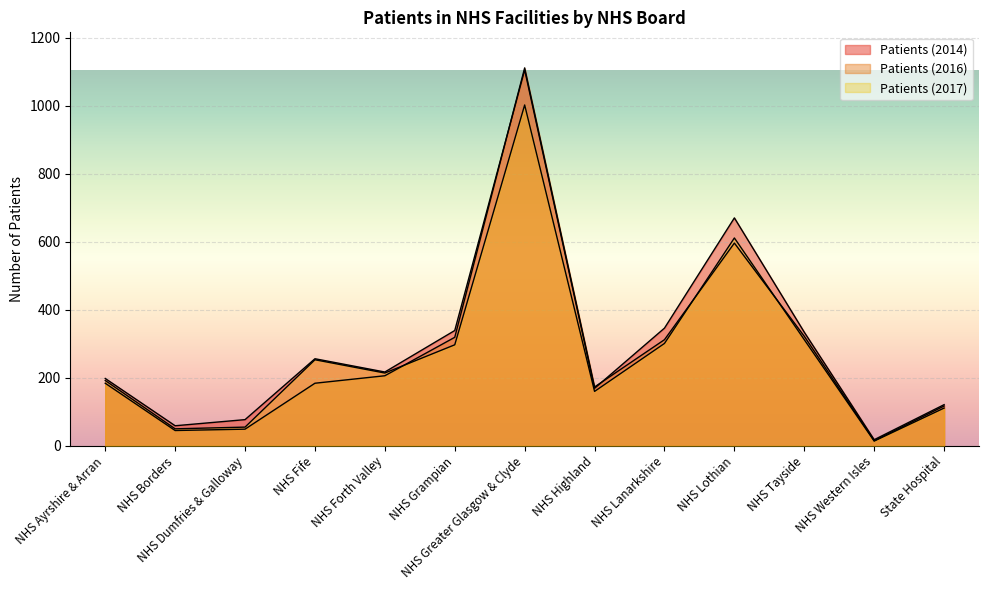

The Patients (2014) series shows 123 at NHS Ayrshire & Arran. True or false?

False